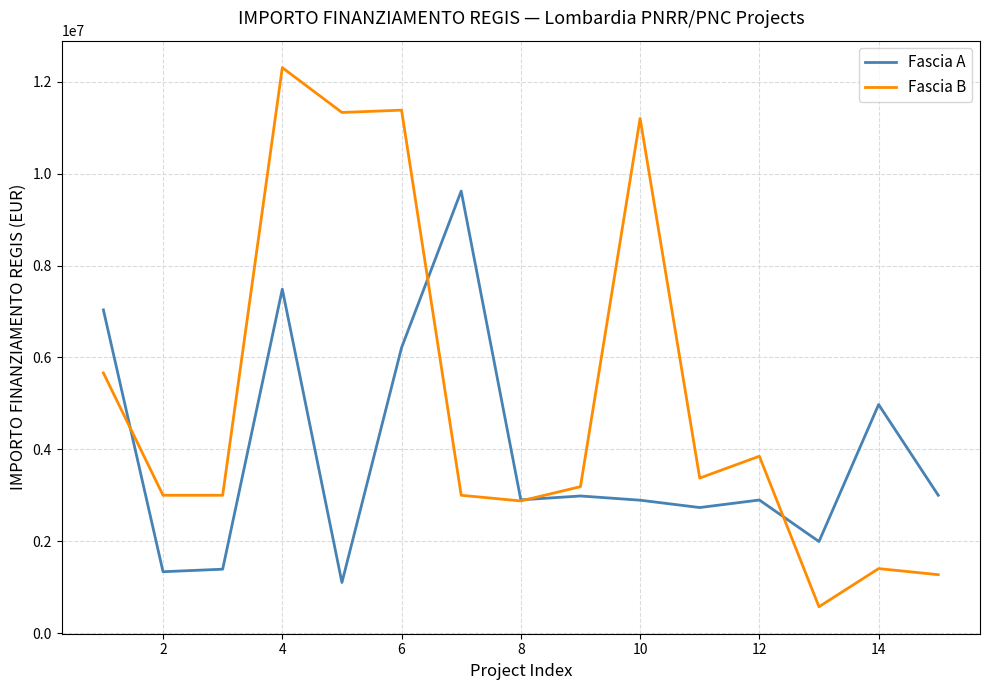

What is the maximum value for Fascia A?

9620791.7